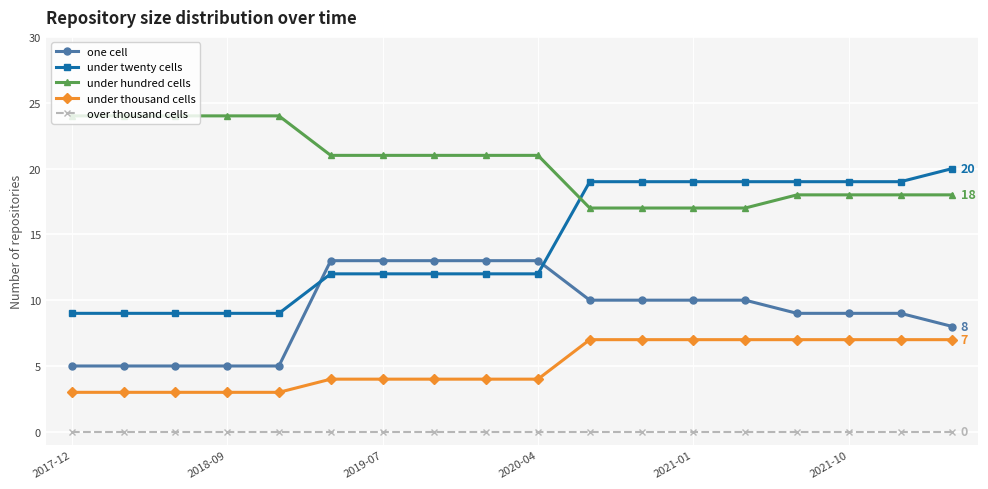

Reading right to left, list all the values displayed in this chart.

one cell: 8	9	9	9	10	10	10	10	13	13	13	13	13	5	5	5	5	5
under twenty cells: 20	19	19	19	19	19	19	19	12	12	12	12	12	9	9	9	9	9
under hundred cells: 18	18	18	18	17	17	17	17	21	21	21	21	21	24	24	24	24	24
under thousand cells: 7	7	7	7	7	7	7	7	4	4	4	4	4	3	3	3	3	3
over thousand cells: 0	0	0	0	0	0	0	0	0	0	0	0	0	0	0	0	0	0